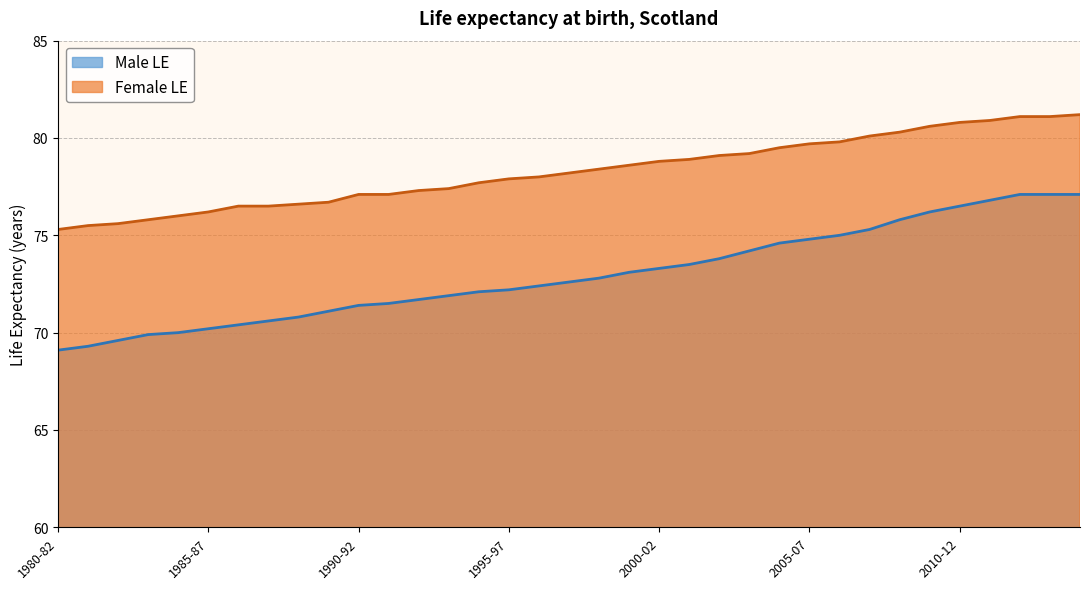

Which category has the lowest value in the Female LE series?

1980-82